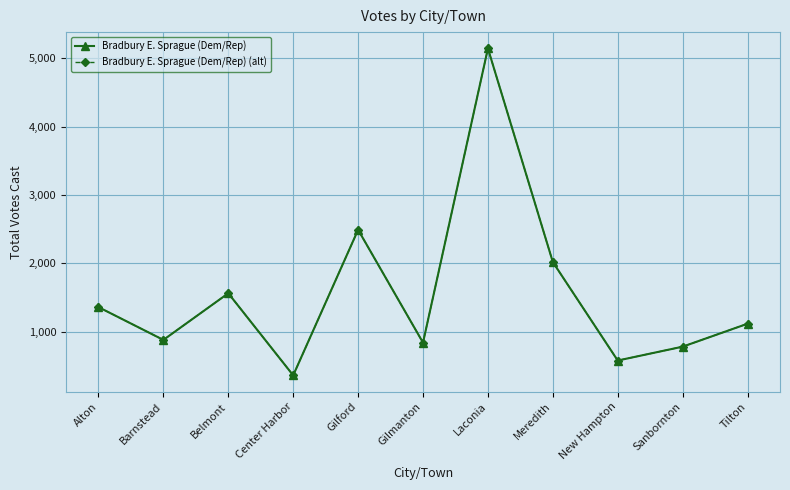

True or false: Bradbury E. Sprague (Dem/Rep) (alt) and Bradbury E. Sprague (Dem/Rep) cross at least once.

False